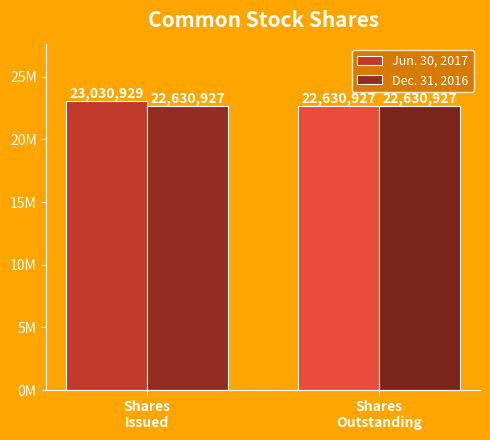

What position from the left is Shares
Outstanding?

2